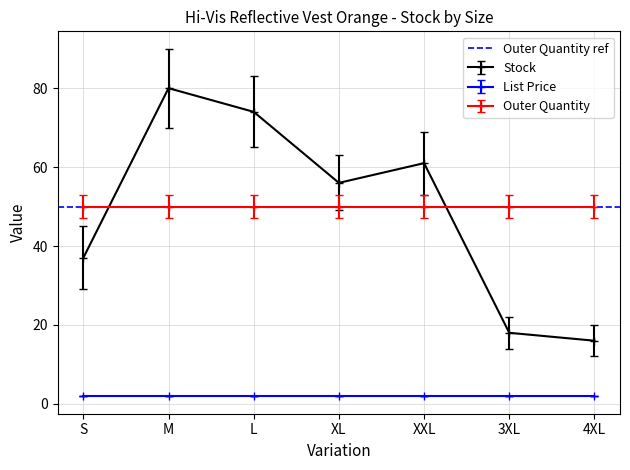

At how many categories does at least one series exceed 31?

7